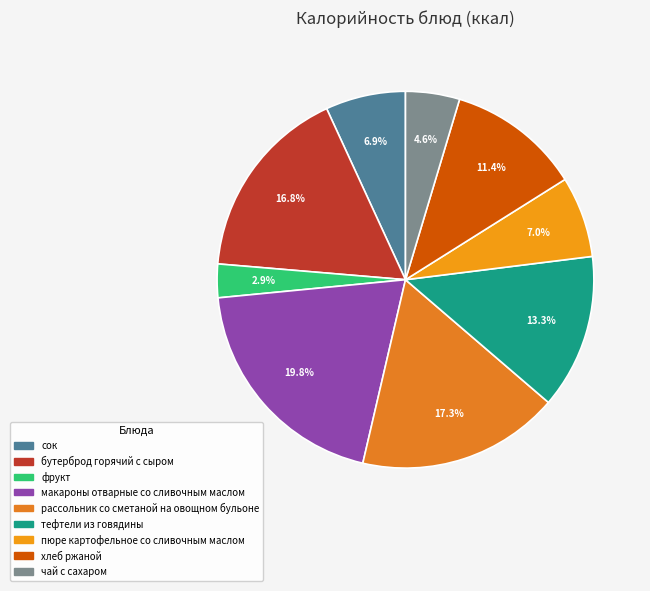

Do макароны отварные со сливочным маслом and сок together represent more than half of the pie?

No